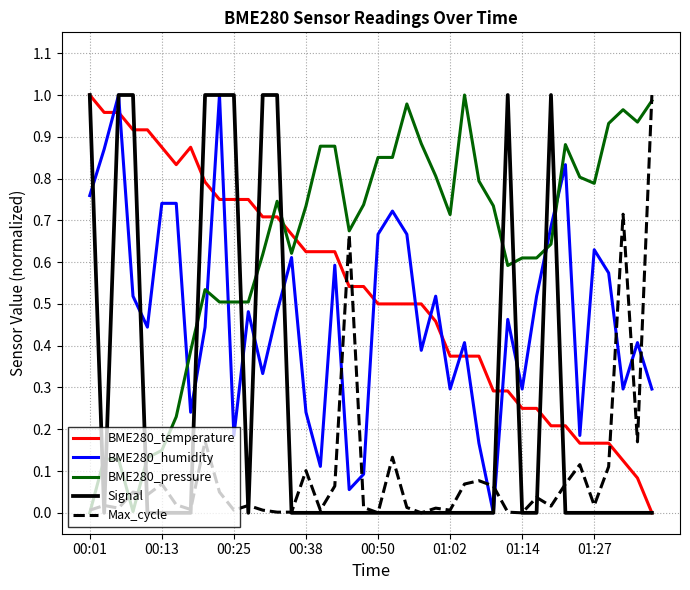

Which series ends up on top after the final intersection of Max_cycle and BME280_temperature?

Max_cycle